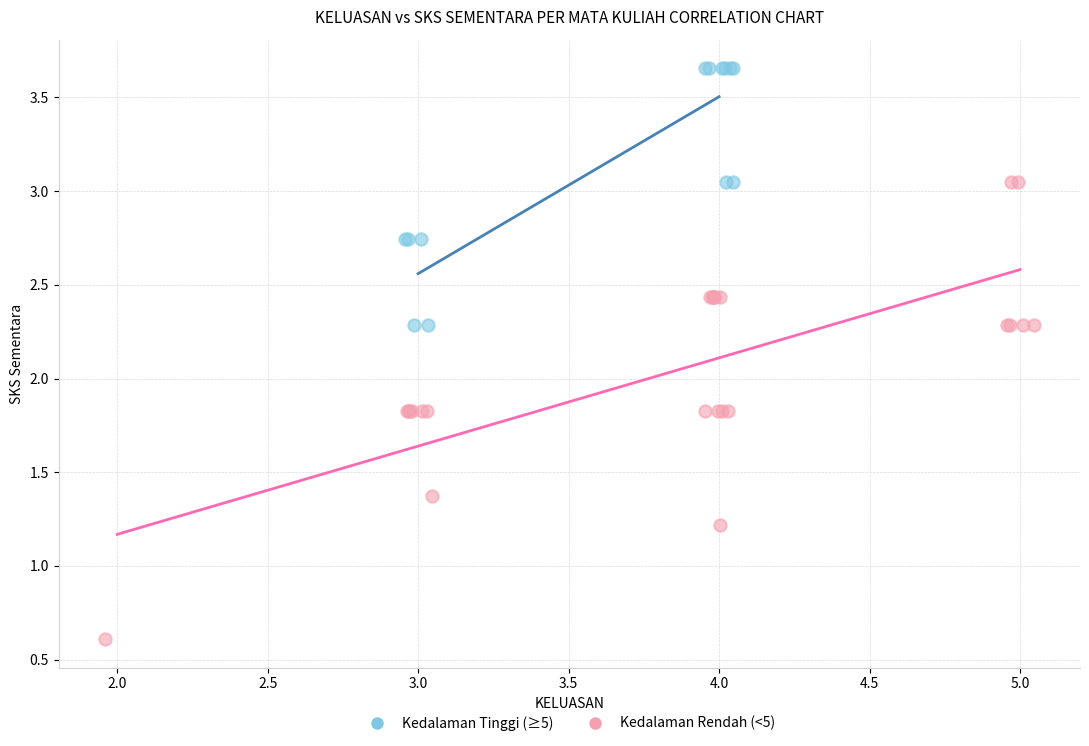

Which series contains the highest Y value?

Kedalaman Tinggi (≥5)